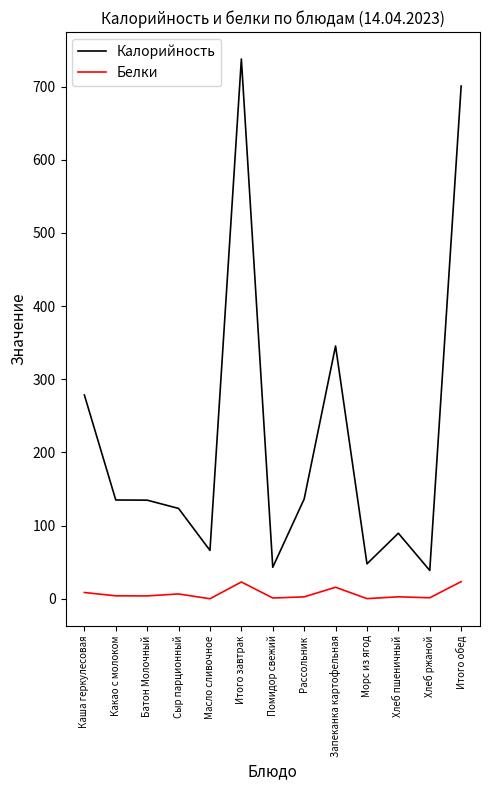

How many values in the Калорийность series are below 134?

6